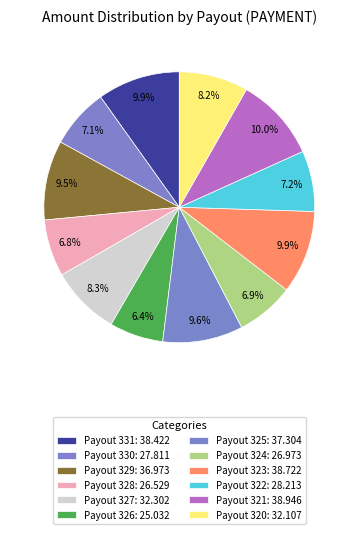

What is the total percentage of Payout 330 and Payout 325?

16.7%